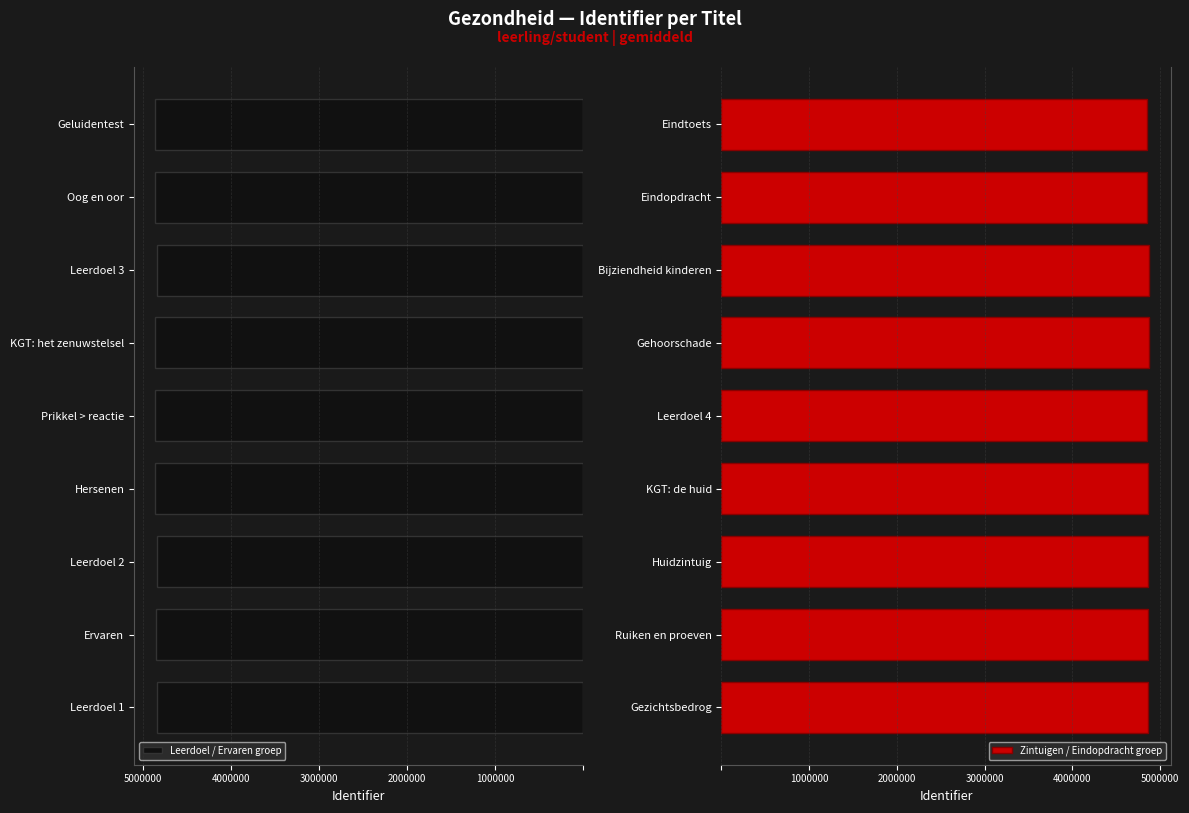

Are the bars grouped side by side (vs. stacked)?

Yes